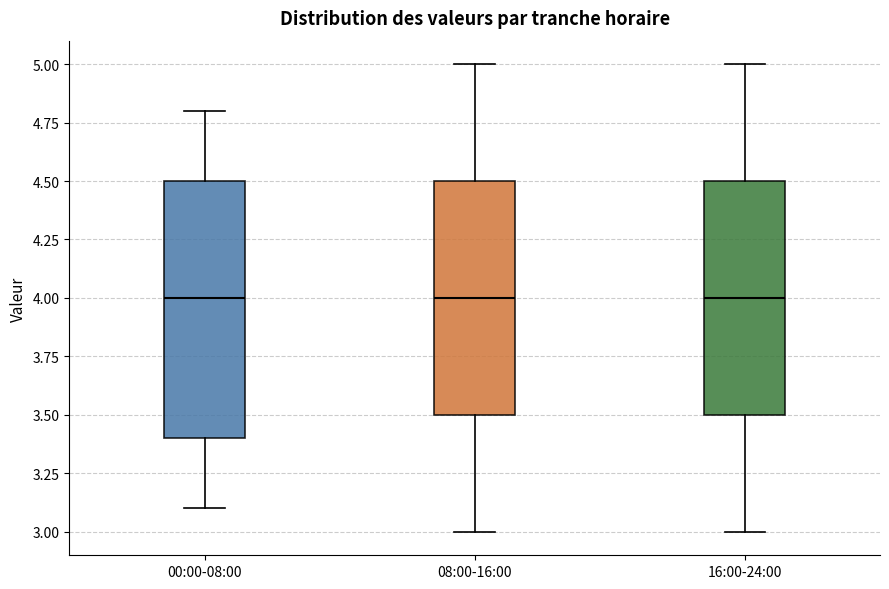

Where does the median line of the box for 16:00-24:00 sit on the y-axis? The values are not printed on the chart, so give them approximately, as read against the axis.

4.0